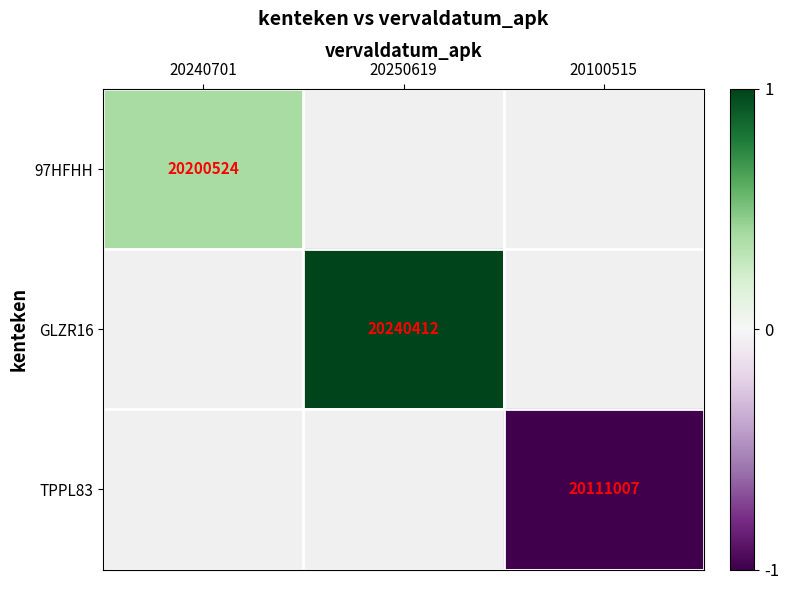

Which category has the lowest value across all series?

20100515